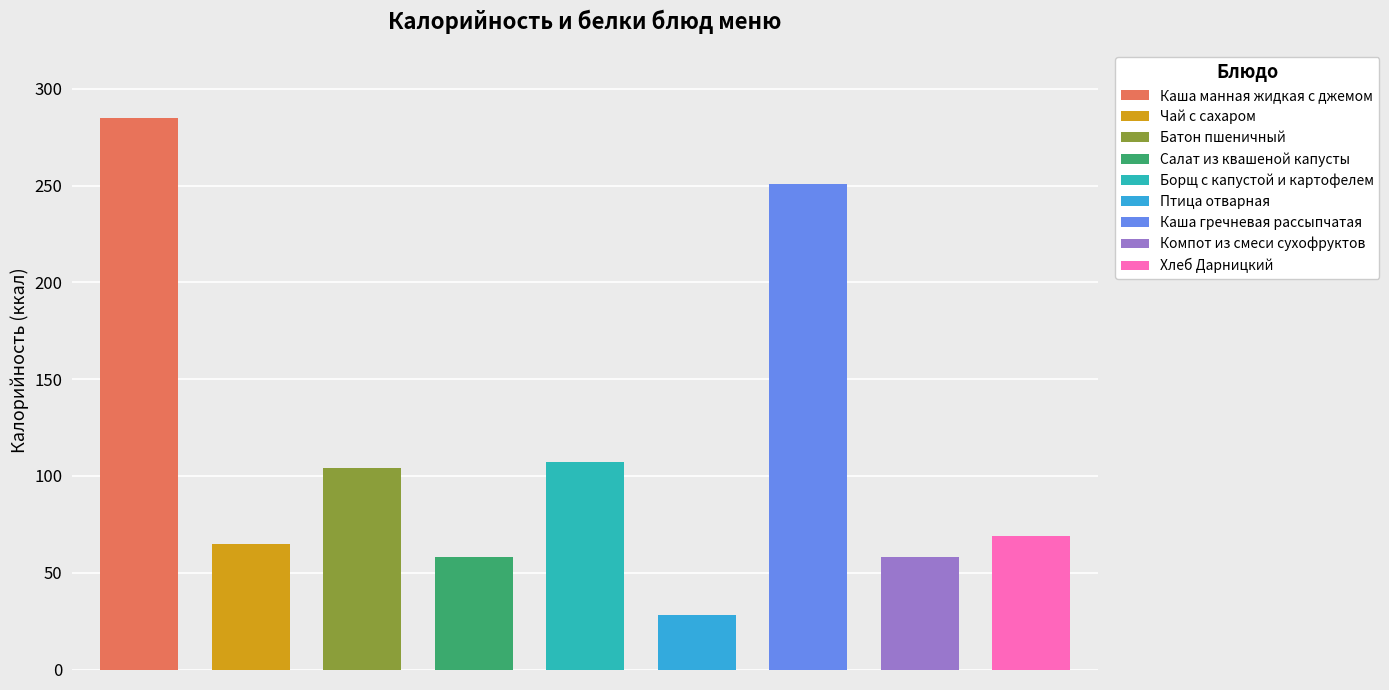

True or false: Калорийность has a value of 39.2 at Птица отварная.

False